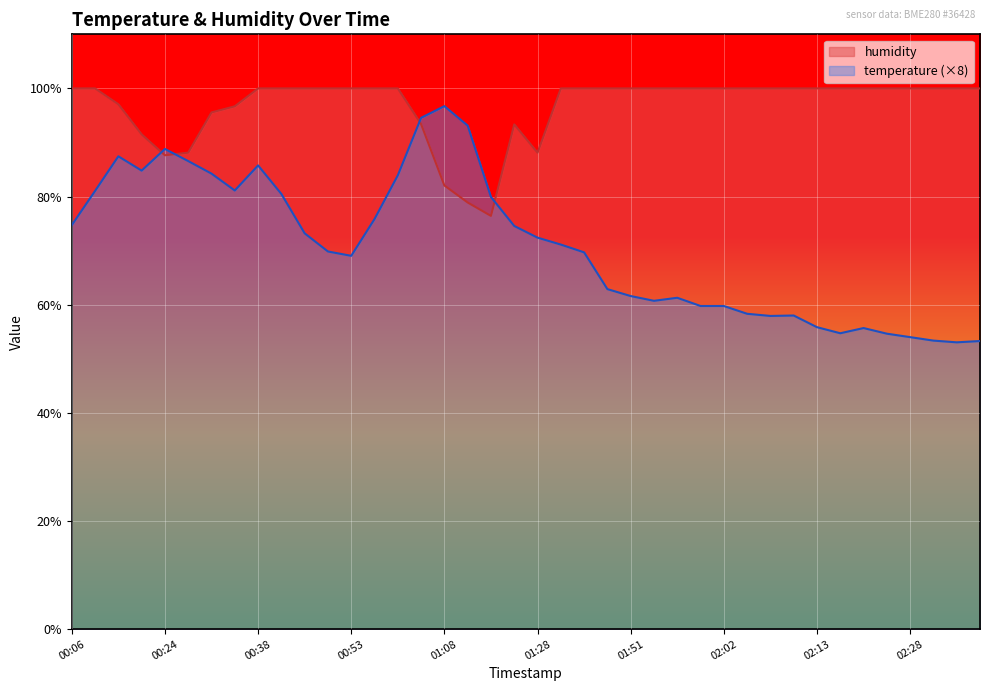

Rank the series at 01:48 from lowest to highest value.

temperature, humidity